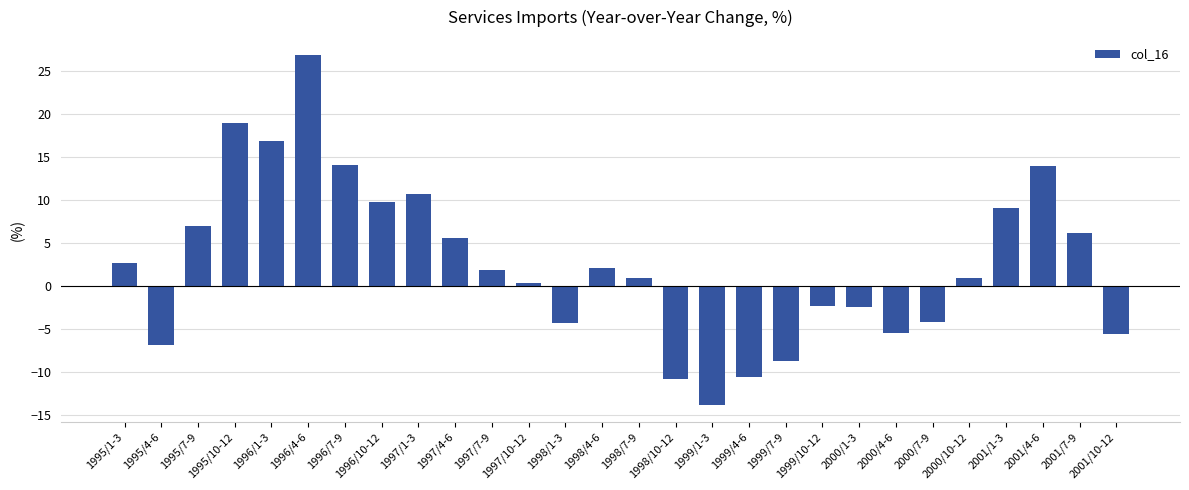

What is the maximum value shown in the chart?

26.9